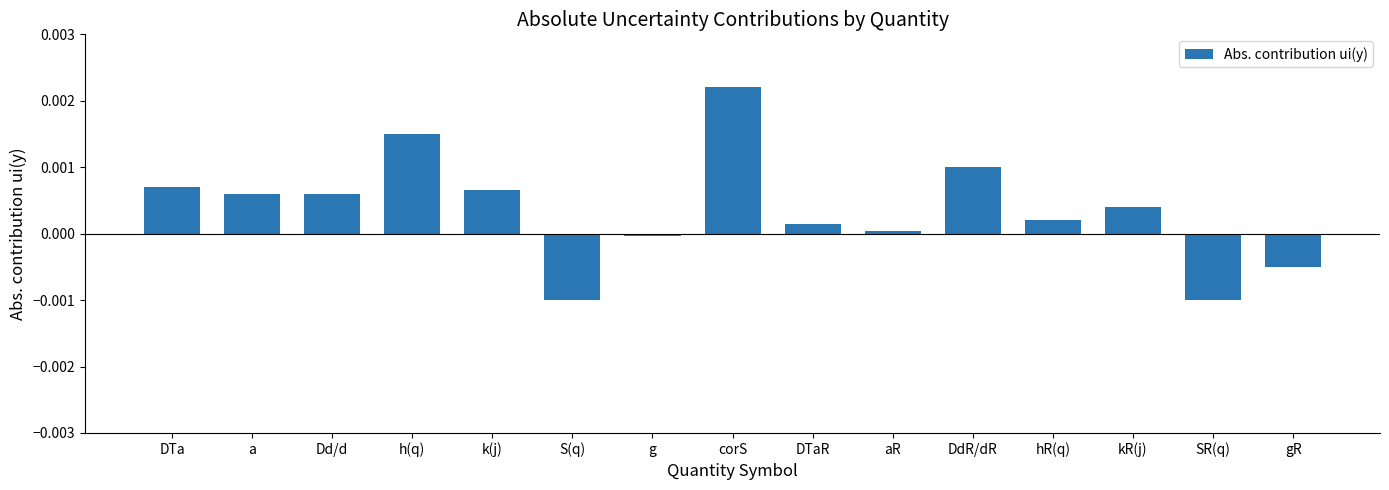

True or false: the data shows 0.0 at DTa.

True